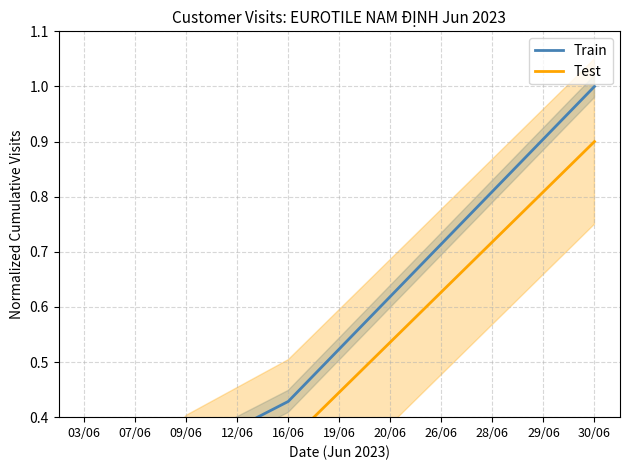

Which label corresponds to the largest value in the chart?

30/06